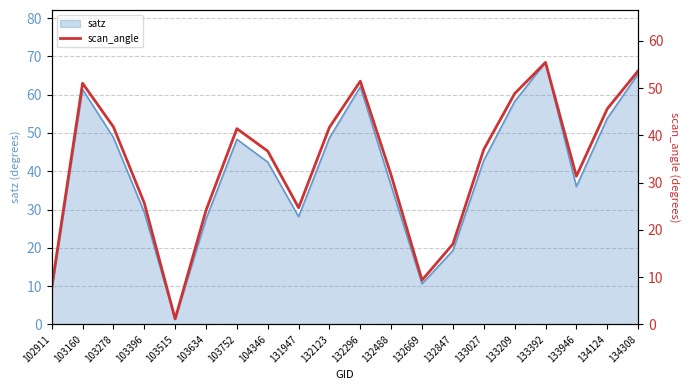

The value at 134124 is 28.5. True or false?

False